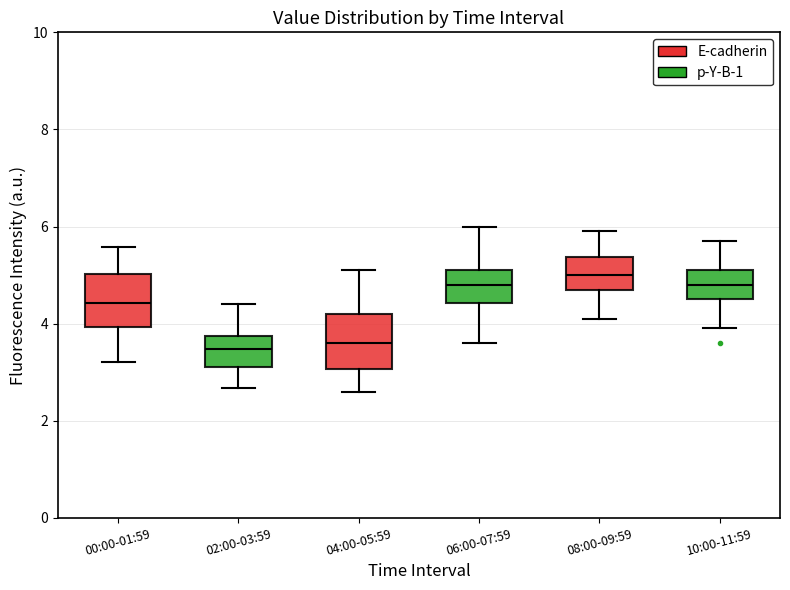

Reading left to right, read every box against the y-axis: the position of its median line, the range the box covers, and the ends of its whiskers. The values are not printed on the chart, so give them approximately, as read against the axis.

00:00-01:59: median 4.4, box 4.0 to 5.0, whiskers 3.2 to 5.6
02:00-03:59: median 3.4, box 3.2 to 3.8, whiskers 2.6 to 4.4
04:00-05:59: median 3.6, box 3.0 to 4.2, whiskers 2.6 to 5.2
06:00-07:59: median 4.8, box 4.4 to 5.2, whiskers 3.6 to 6.0
08:00-09:59: median 5.0, box 4.8 to 5.4, whiskers 4.2 to 6.0
10:00-11:59: median 4.8, box 4.6 to 5.2, whiskers 4.0 to 5.8